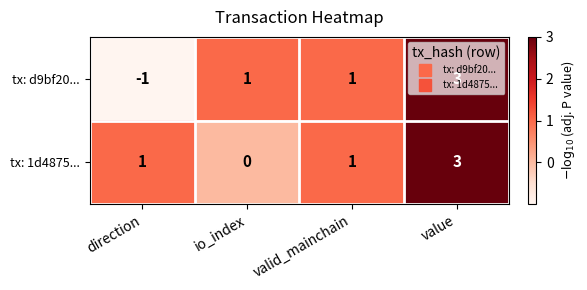

Read the tx: d9bf20... value at value.

3